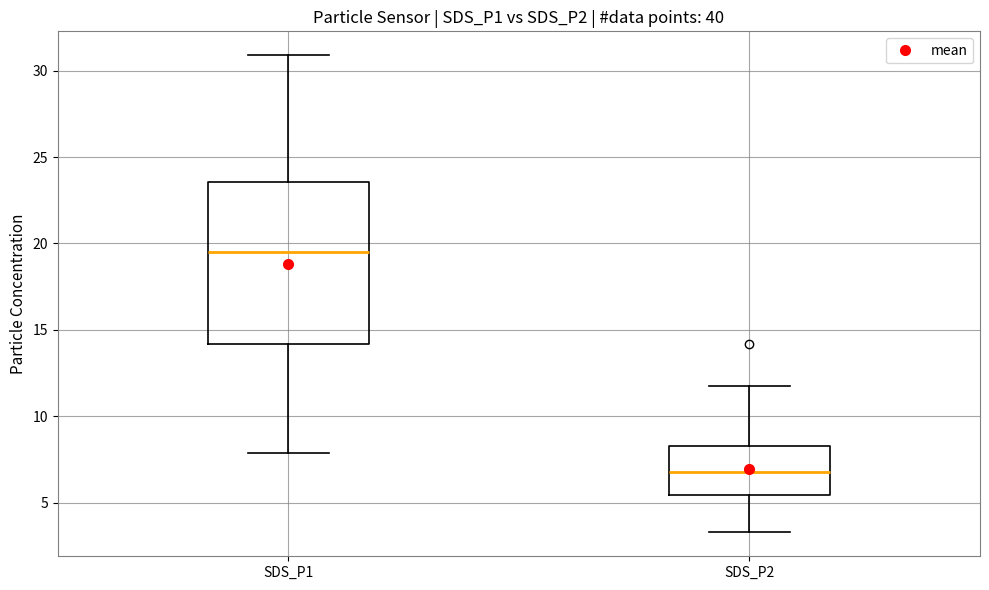

Reading left to right, transcribe this box plot: for each box, give where its median line is, the range the box spans, and where its two whiskers end, as read against the y-axis. The values are not printed on the chart, so give them approximately, as read against the axis.

SDS_P1: median 19.5, box 14.0 to 23.5, whiskers 8.0 to 31.0
SDS_P2: median 7.0, box 5.5 to 8.5, whiskers 3.5 to 12.0